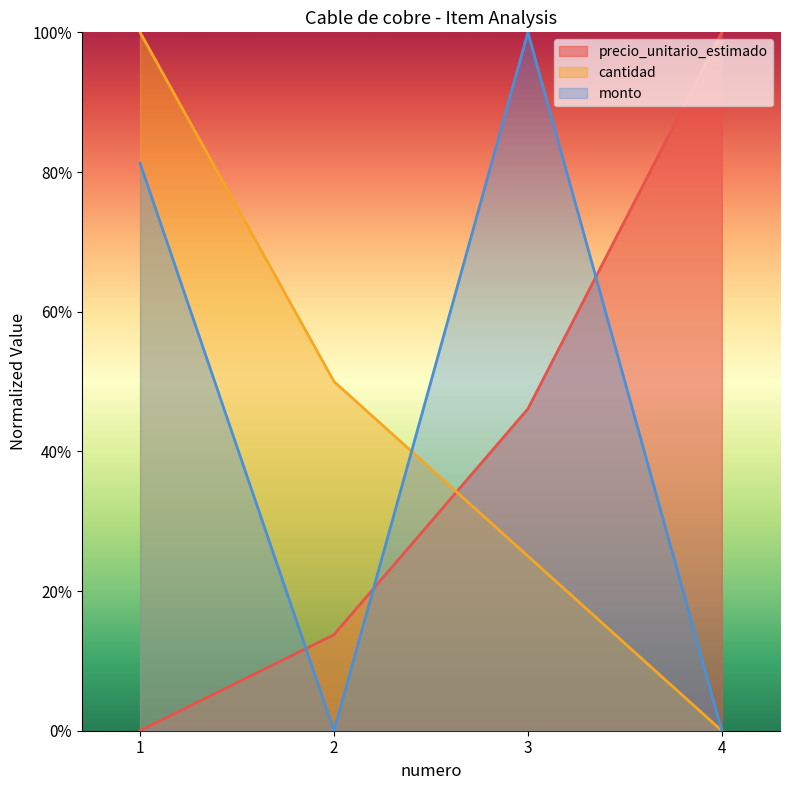

List the series in order of their peak value, highest first.

precio_unitario_estimado, cantidad, monto